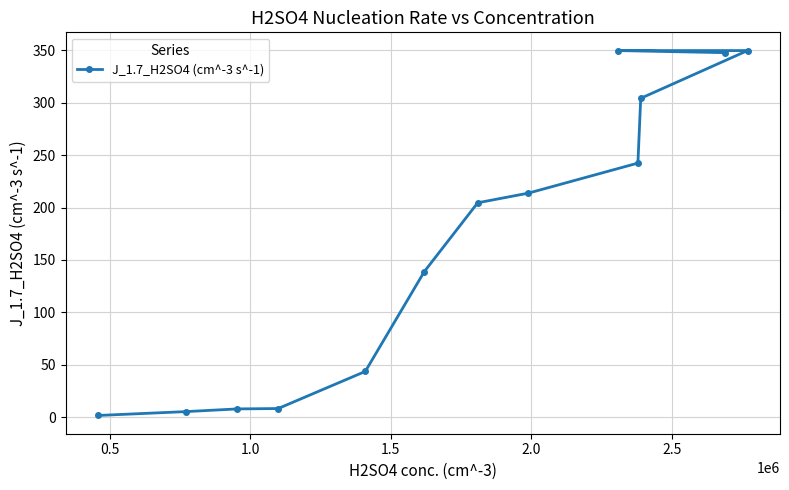

What is the value of the 3rd point from the left?

8.0